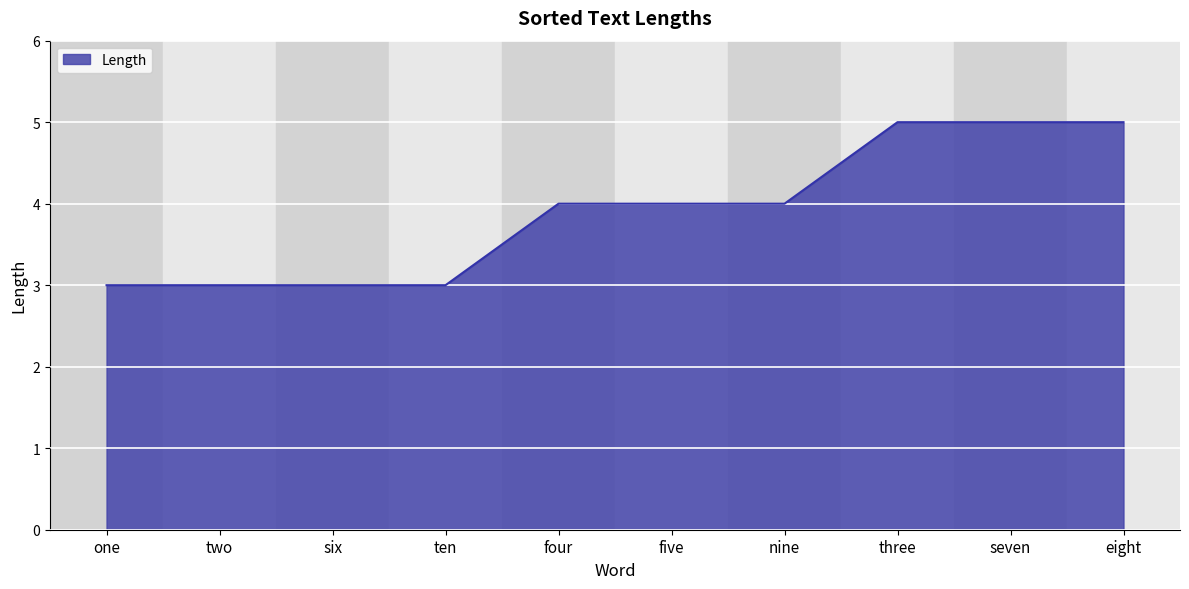

True or false: the data shows 5 at eight.

True